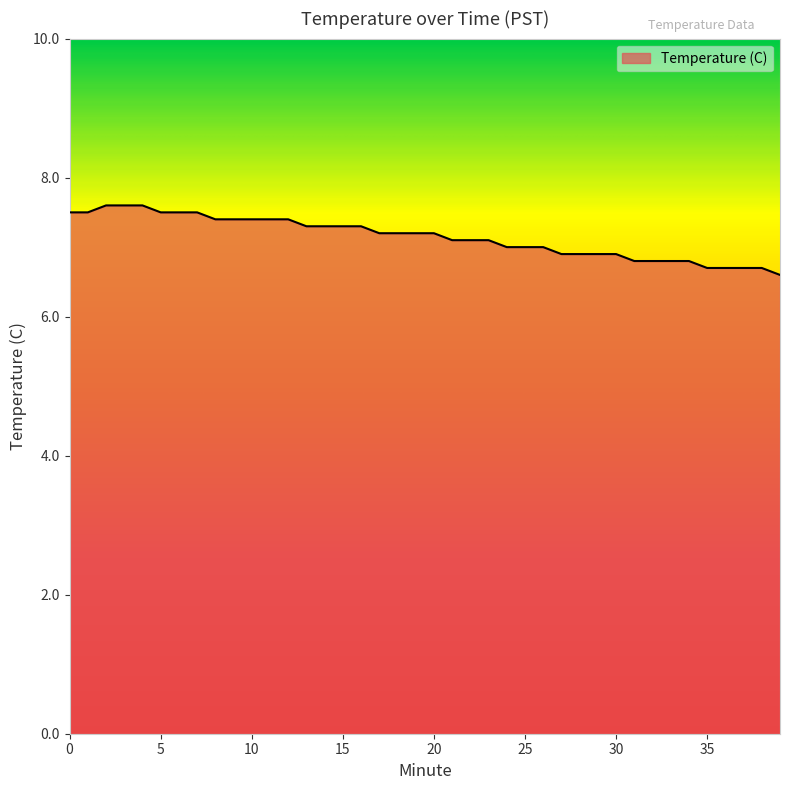

What is the difference between the maximum and minimum values?

1.0